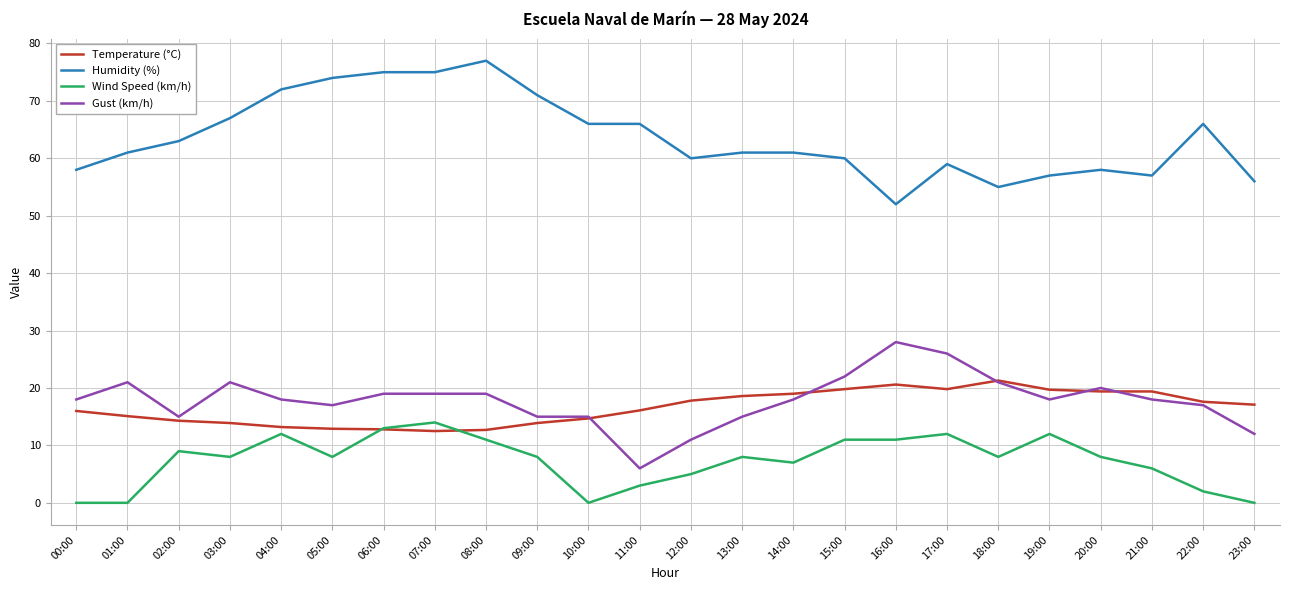

Which series changed the most between 06:00 and 17:00?

Humidity (%)